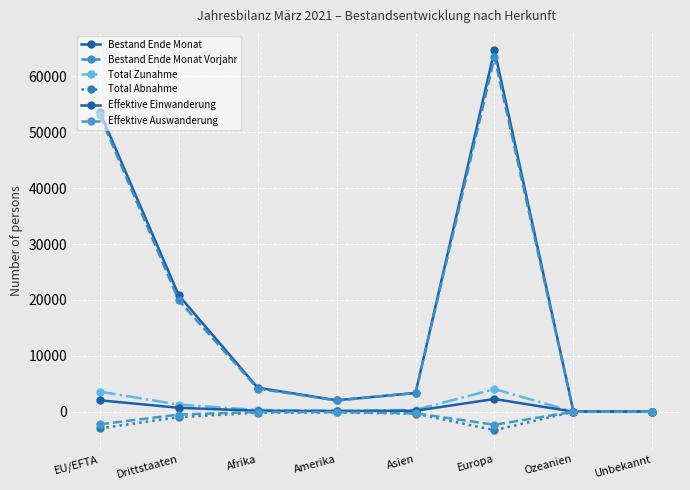

True or false: Effektive Auswanderung and Bestand Ende Monat cross at least once.

False